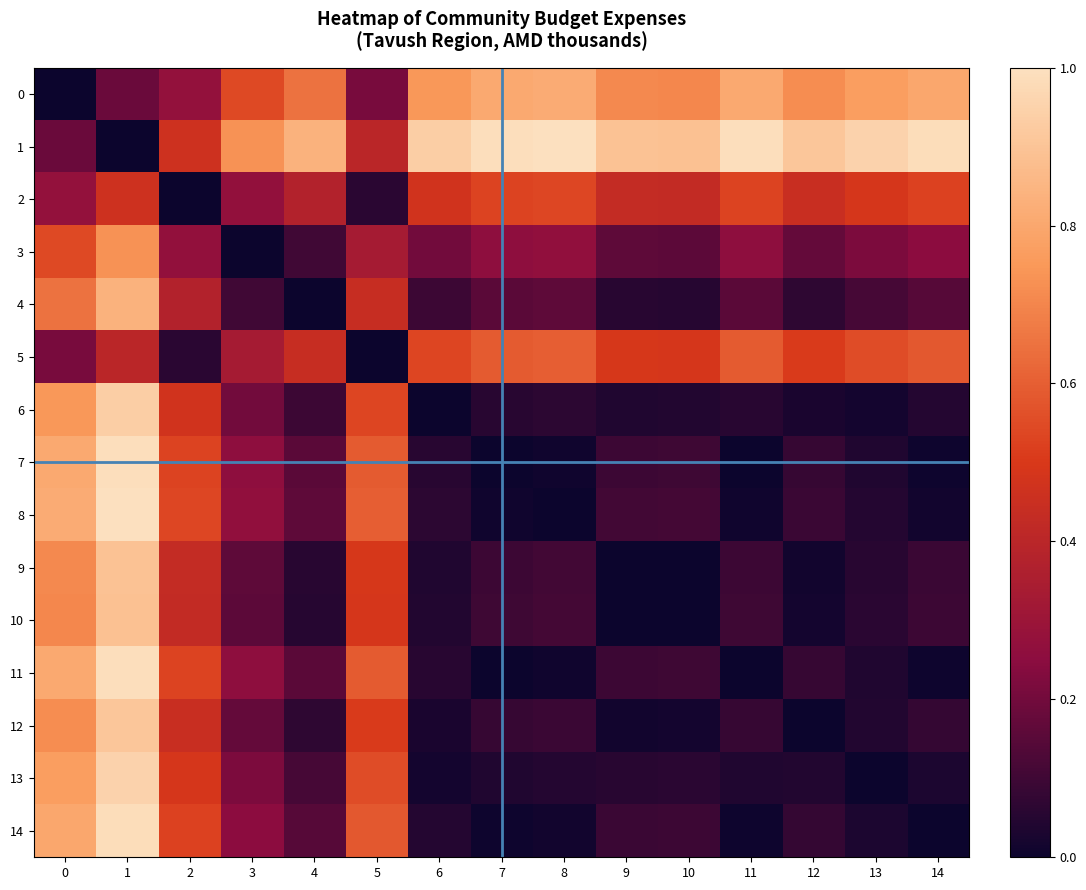

At which category is the sum across all series the highest?

1